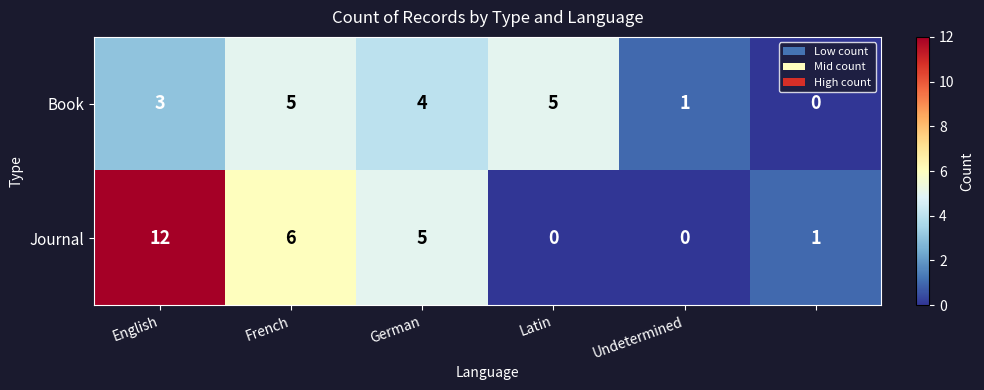

Which series has the largest range (max minus min)?

Journal